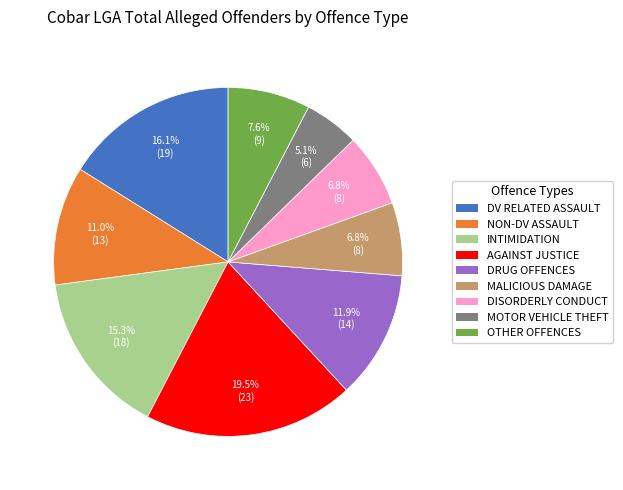

To the nearest percent, what is the average slice percentage?

11%